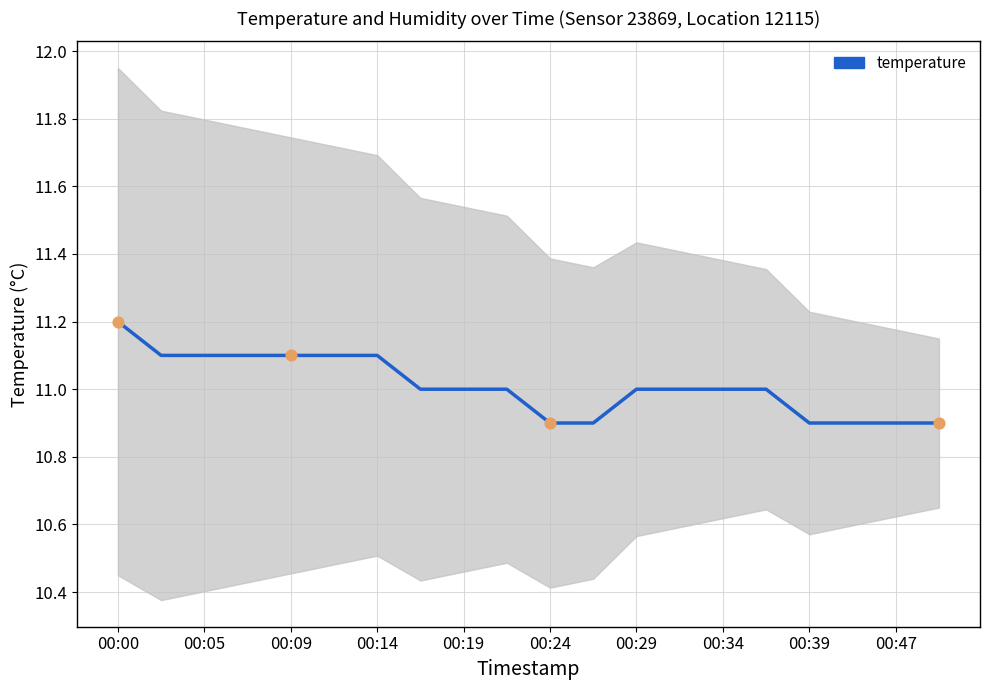

What is the ratio of the value at 11 to the value at 10?

1.0